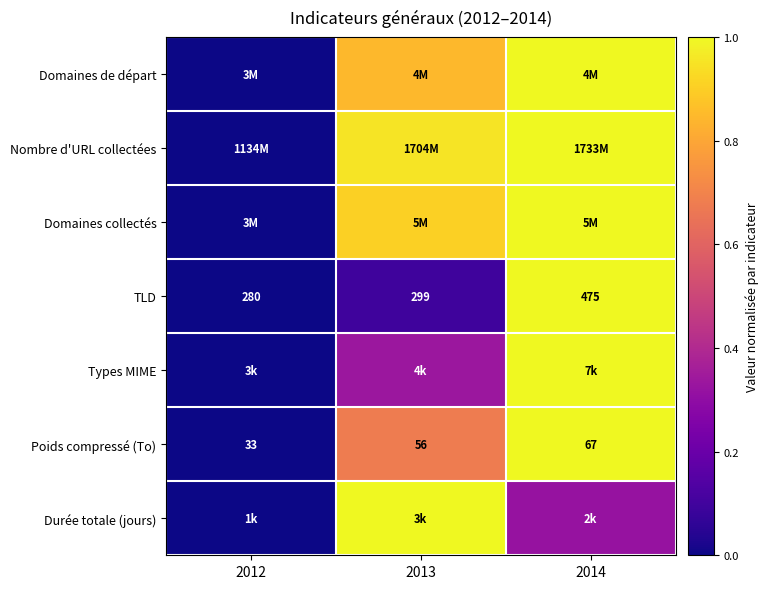

What is the total value across all series at 2013?

4.8